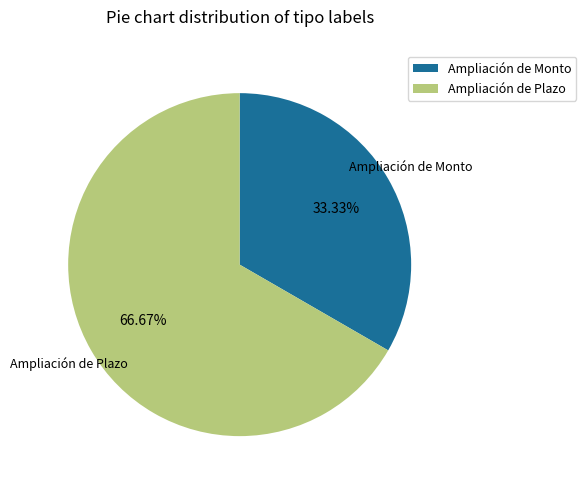

What portion of the pie excludes Ampliación de Plazo?

33.3%